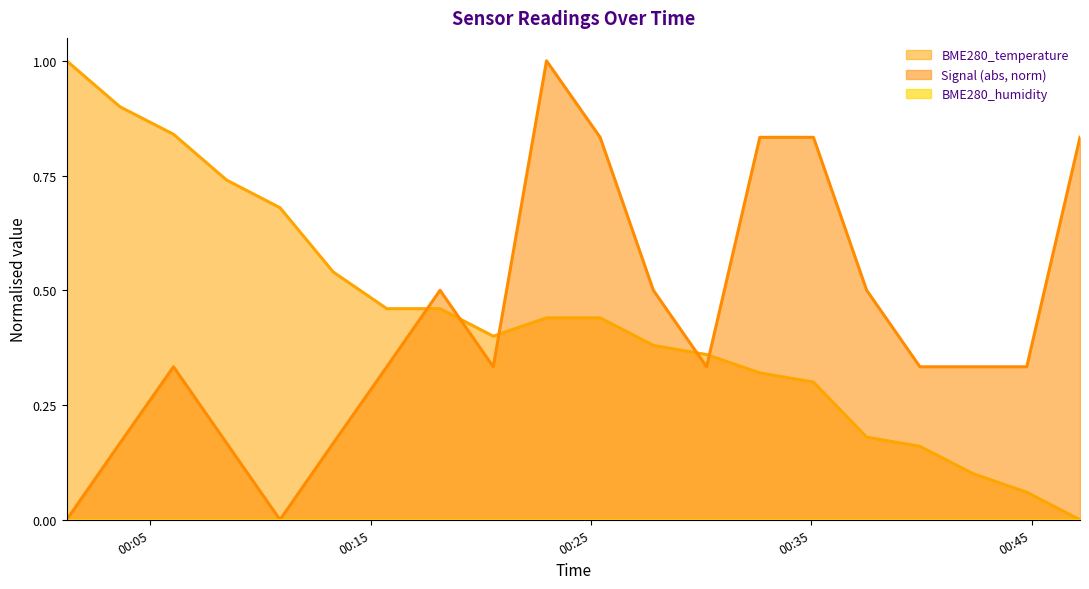

What is the total value across all series at 2023/07/16 00:08:28?

0.9